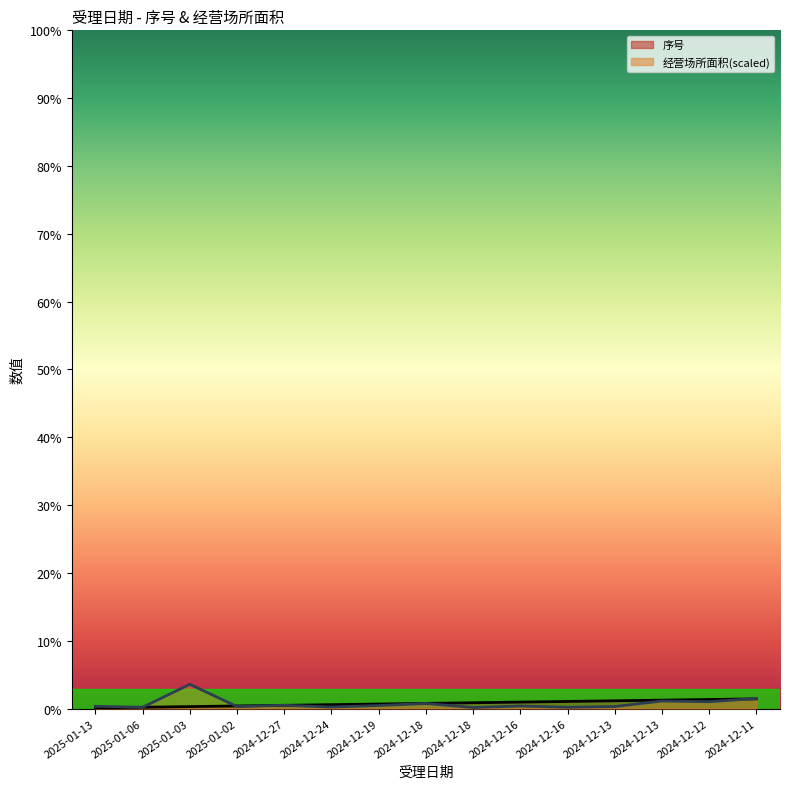

What is the sum of the 序号 values at 2024-12-12 and 2024-12-16?

24.0